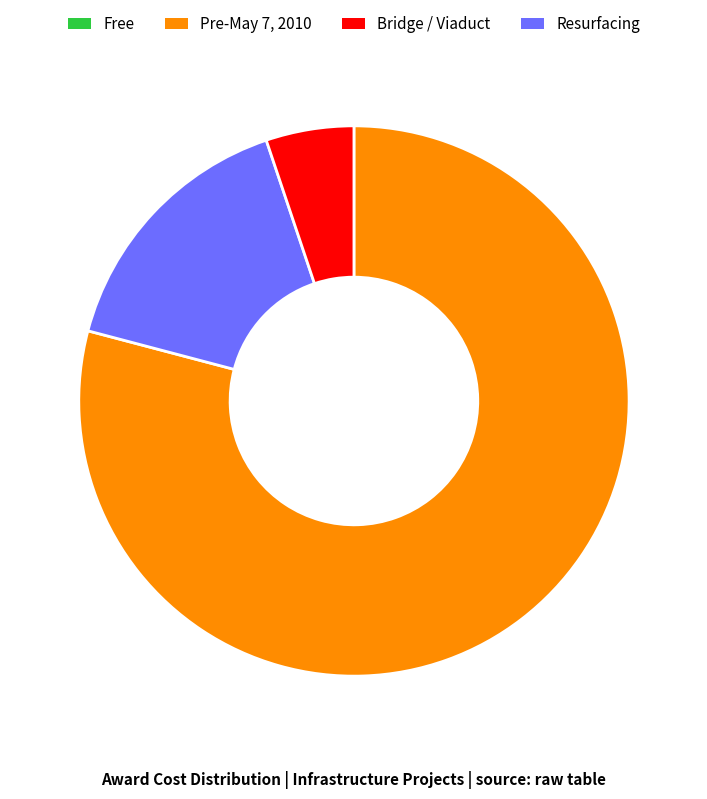

Does any single category account for the majority?

Yes